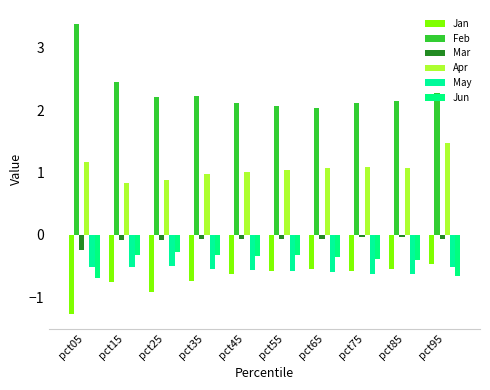

Reading right to left, extract all data points from this chart.

Jan: pct95=-0.5	pct85=-0.6	pct75=-0.6	pct65=-0.5	pct55=-0.6	pct45=-0.6	pct35=-0.7	pct25=-0.9	pct15=-0.8	pct05=-1.3
Feb: pct95=2.3	pct85=2.1	pct75=2.1	pct65=2.0	pct55=2.1	pct45=2.1	pct35=2.2	pct25=2.2	pct15=2.5	pct05=3.4
Mar: pct95=-0.1	pct85=-0.0	pct75=-0.0	pct65=-0.1	pct55=-0.1	pct45=-0.1	pct35=-0.1	pct25=-0.1	pct15=-0.1	pct05=-0.2
Apr: pct95=1.5	pct85=1.1	pct75=1.1	pct65=1.1	pct55=1.0	pct45=1.0	pct35=1.0	pct25=0.9	pct15=0.8	pct05=1.2
May: pct95=-0.5	pct85=-0.6	pct75=-0.6	pct65=-0.6	pct55=-0.6	pct45=-0.6	pct35=-0.5	pct25=-0.5	pct15=-0.5	pct05=-0.5
Jun: pct95=-0.7	pct85=-0.4	pct75=-0.4	pct65=-0.4	pct55=-0.3	pct45=-0.3	pct35=-0.3	pct25=-0.3	pct15=-0.3	pct05=-0.7